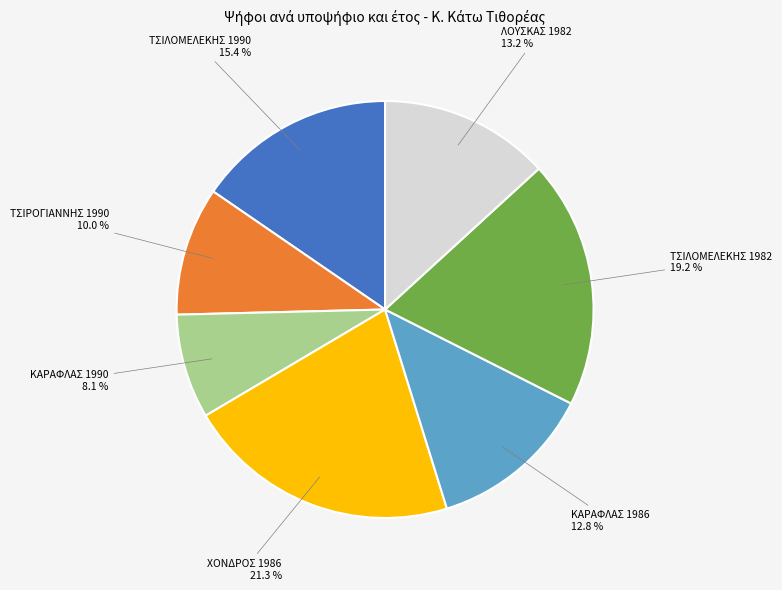

Which slice is the largest?

ΧΟΝΔΡΟΣ 1986